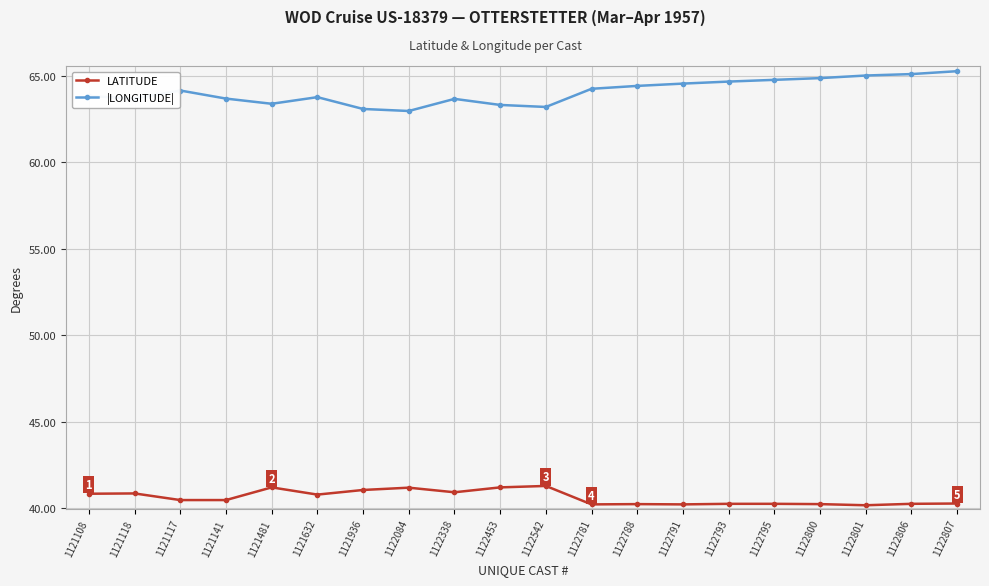

Is it true that |LONGITUDE| equals 64.7 at 1122793?

True